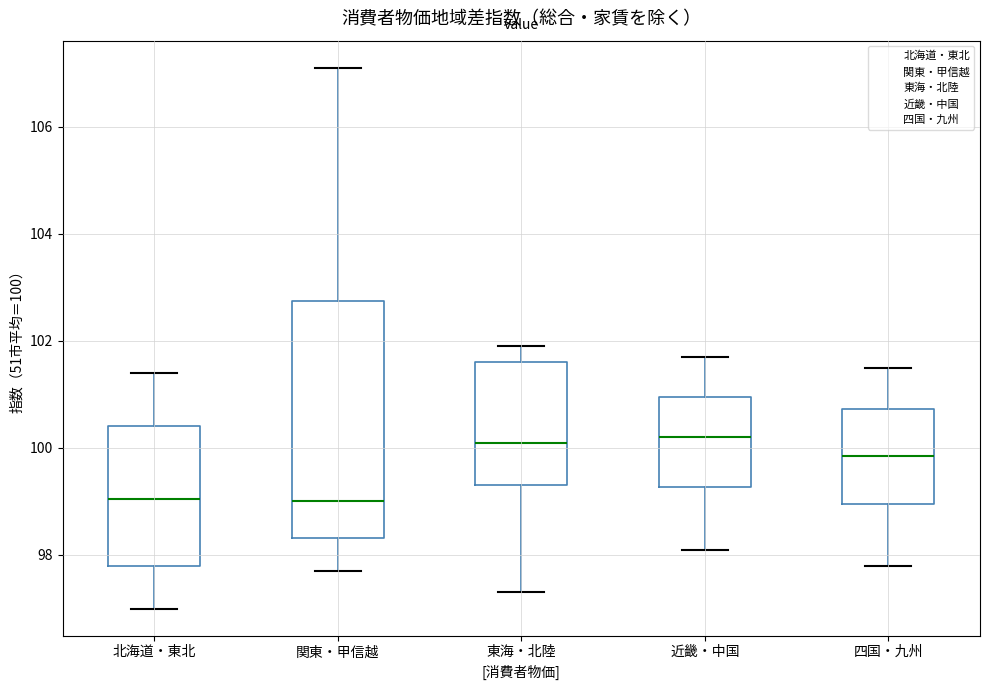

Where does the upper whisker of the box for 近畿・中国 end on the y-axis? The values are not printed on the chart, so give them approximately, as read against the axis.

101.8